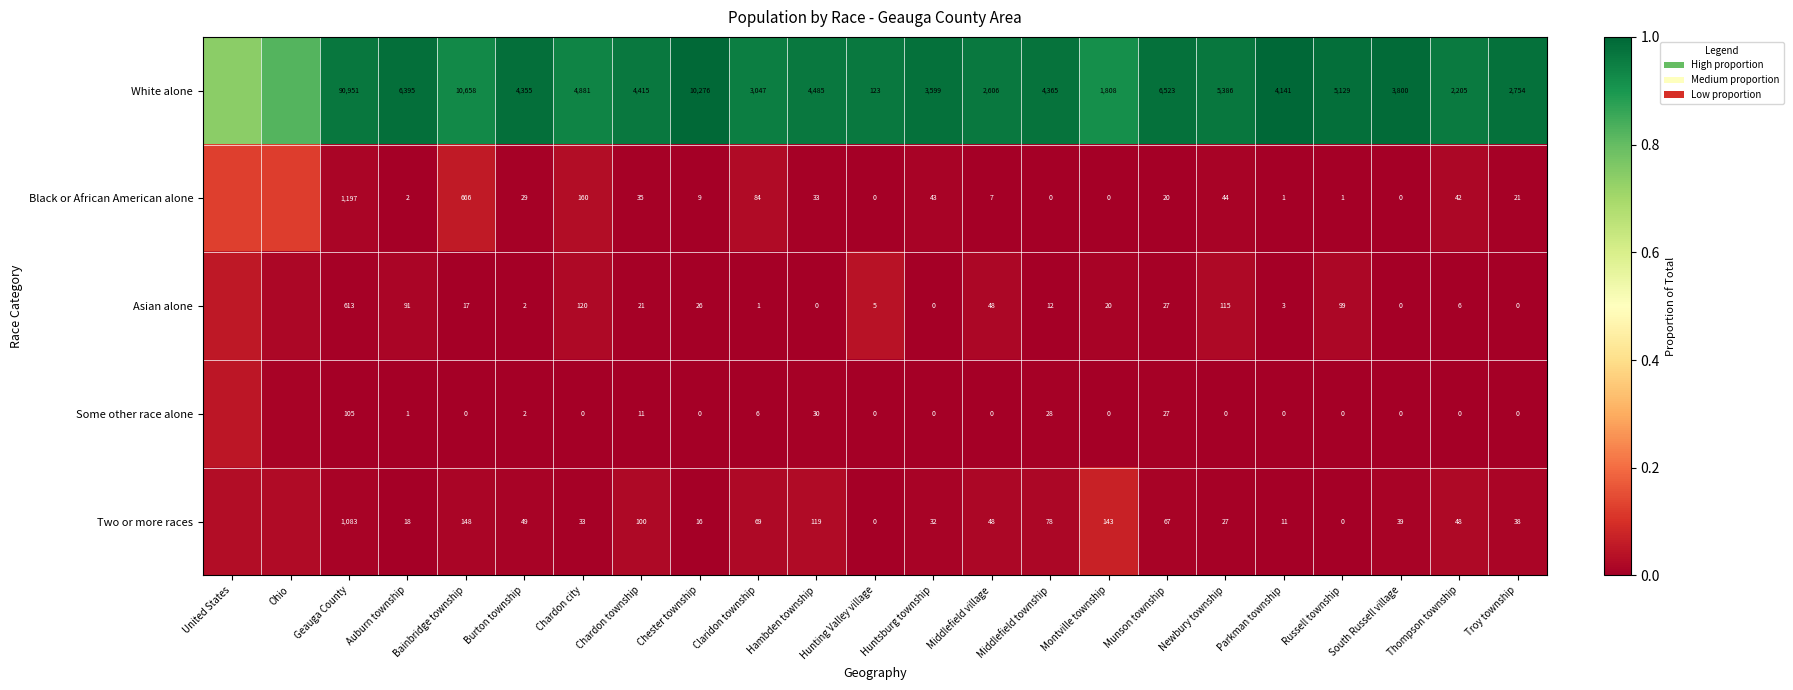

What is the sum of all White alone values?

21.9